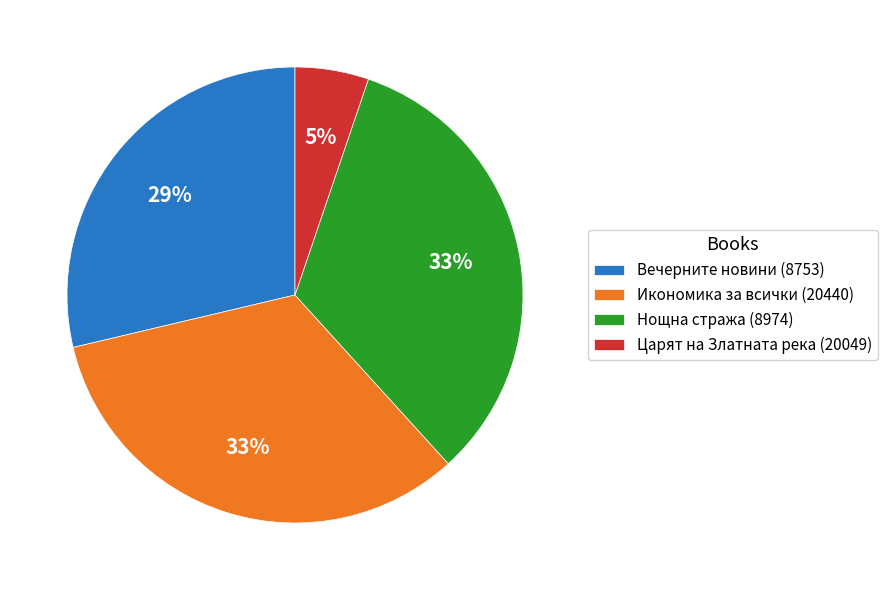

What percentage is the Нощна стража (8974) slice, to the nearest percent?

33%